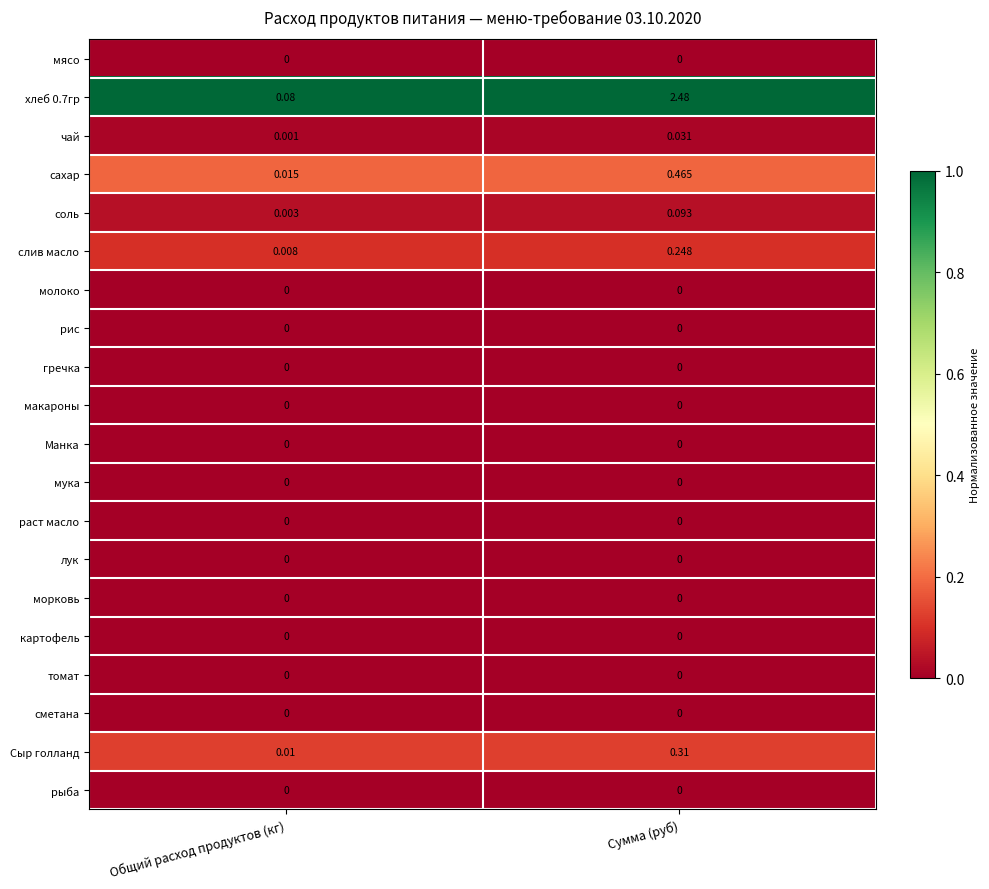

At which category does the chart reach its peak across all series?

Сумма (руб)